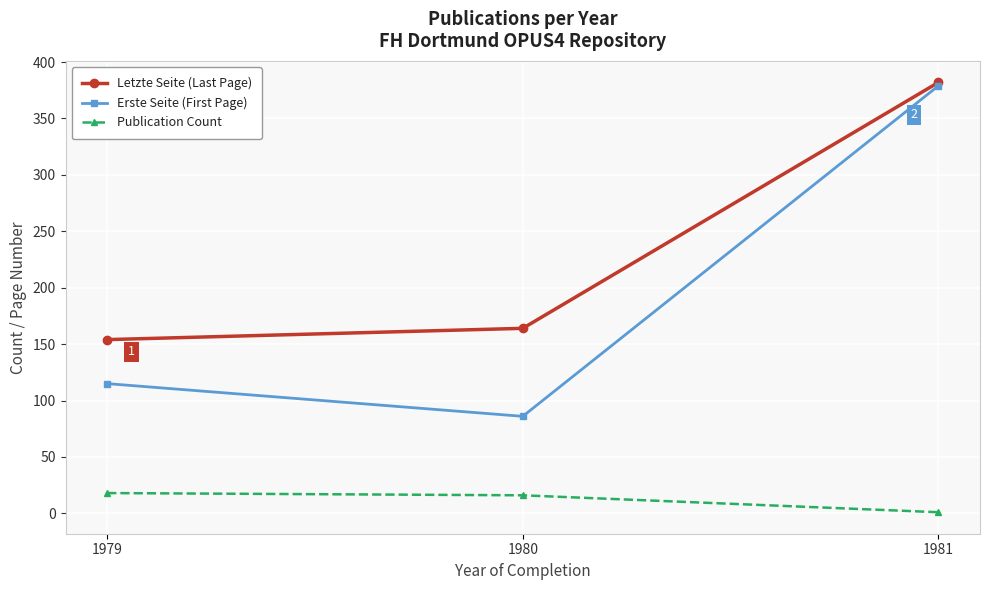

Which category has the highest value in the Letzte Seite (Last Page) series?

1981